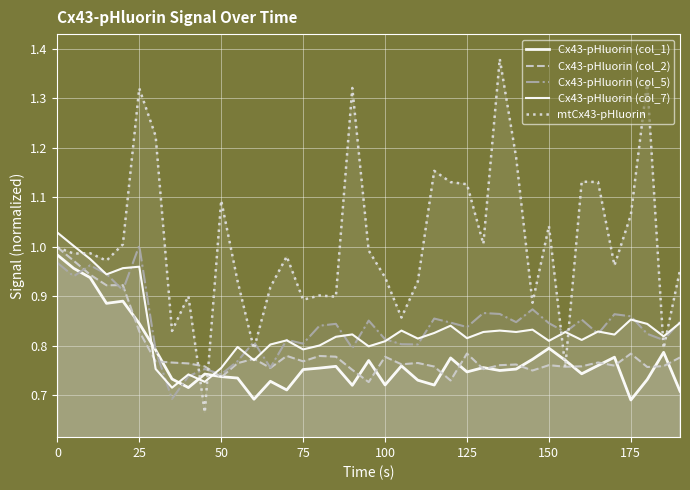

What is the minimum value shown in the chart?

0.7